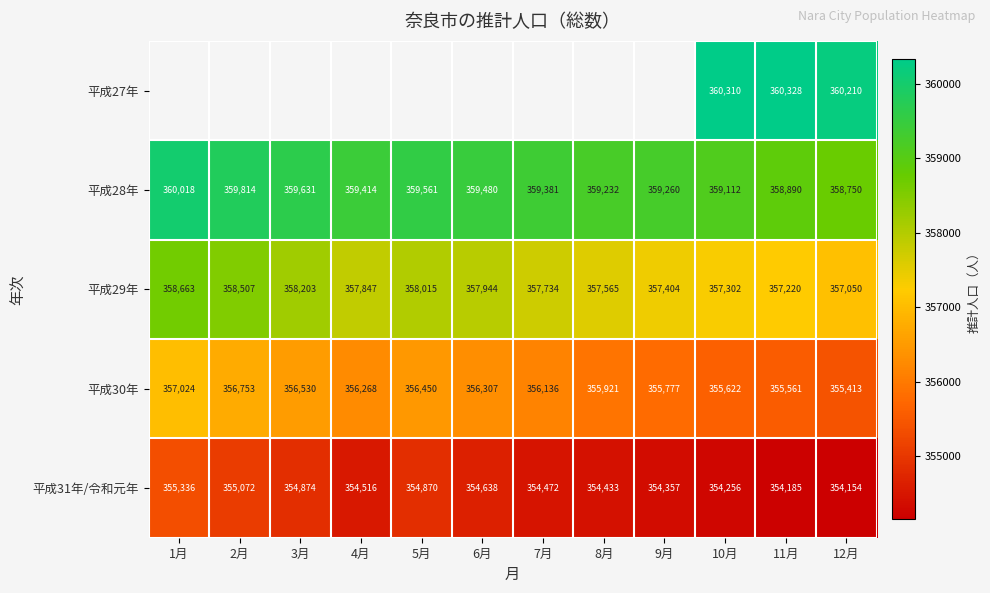

Between 11月 and 9月, which is larger?

9月